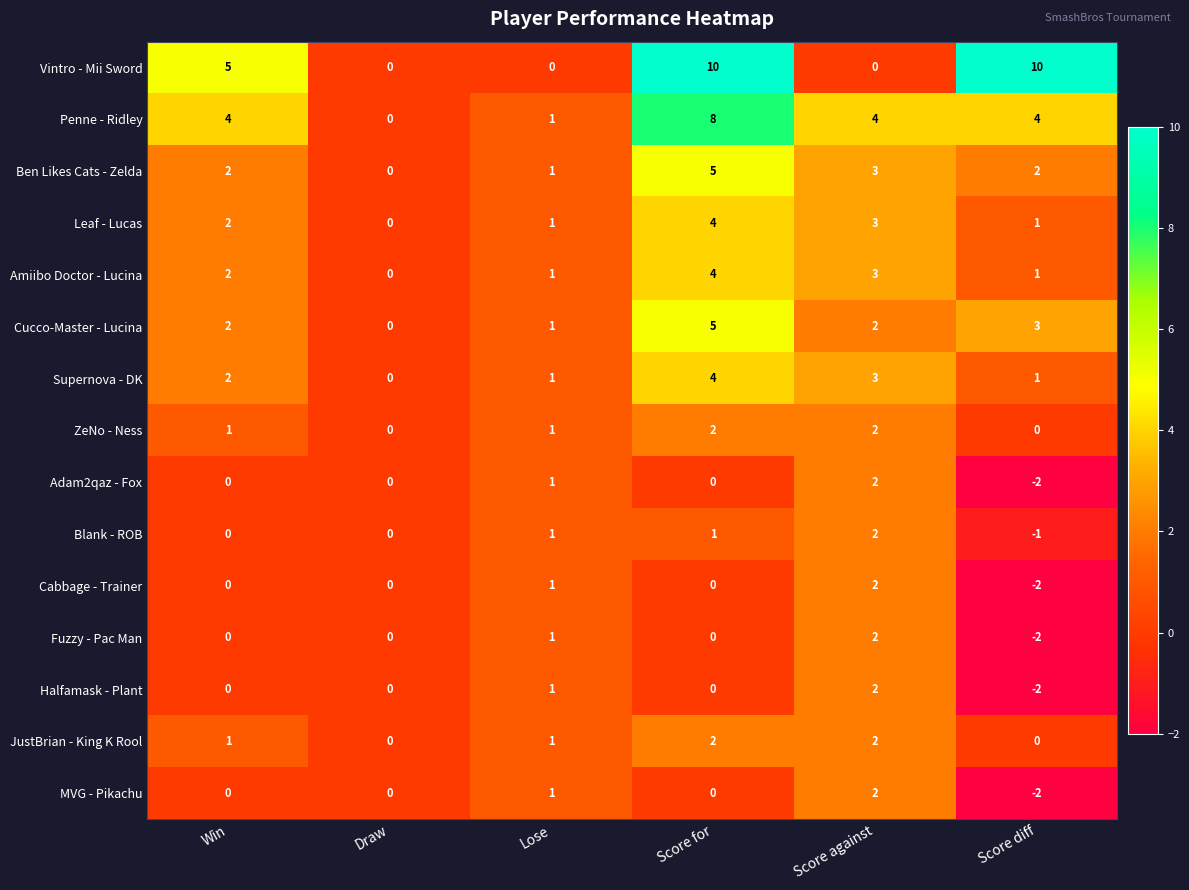

The Cucco-Master - Lucina series shows 4 at Score diff. True or false?

False